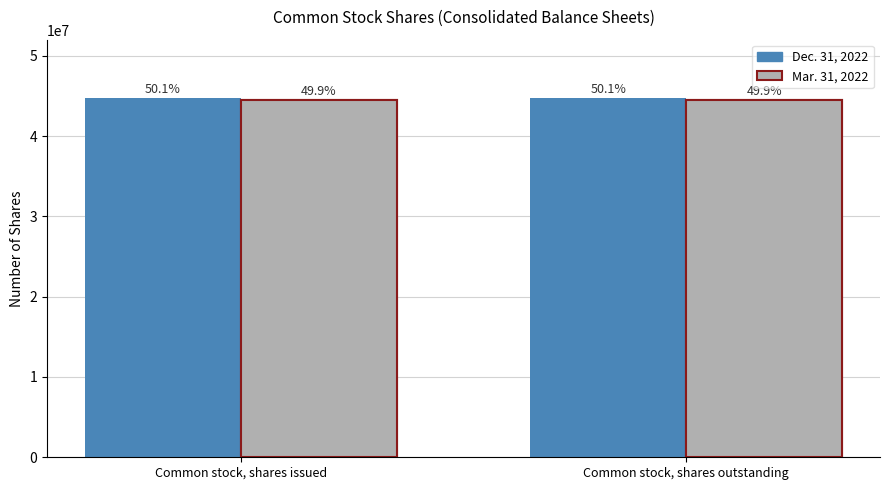

Reading left to right, extract all data points from this chart.

Dec. 31, 2022: 44762000	44762000
Mar. 31, 2022: 44511000	44511000